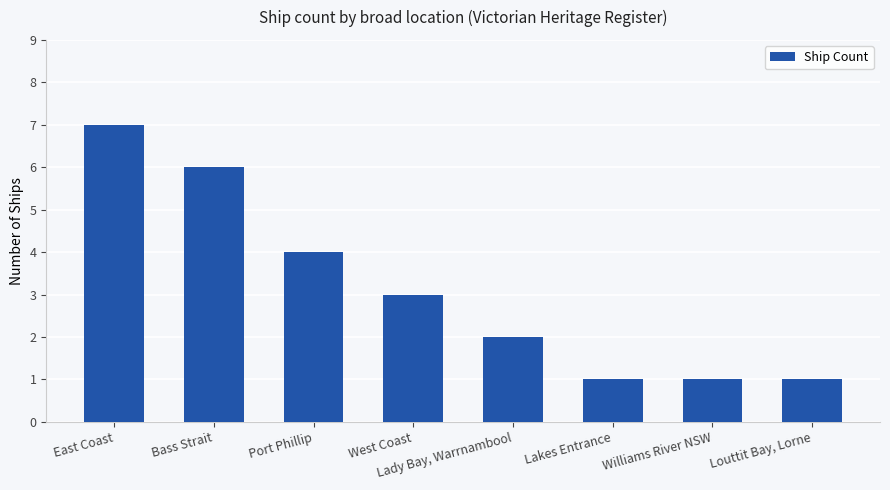

What is the greatest value displayed?

7